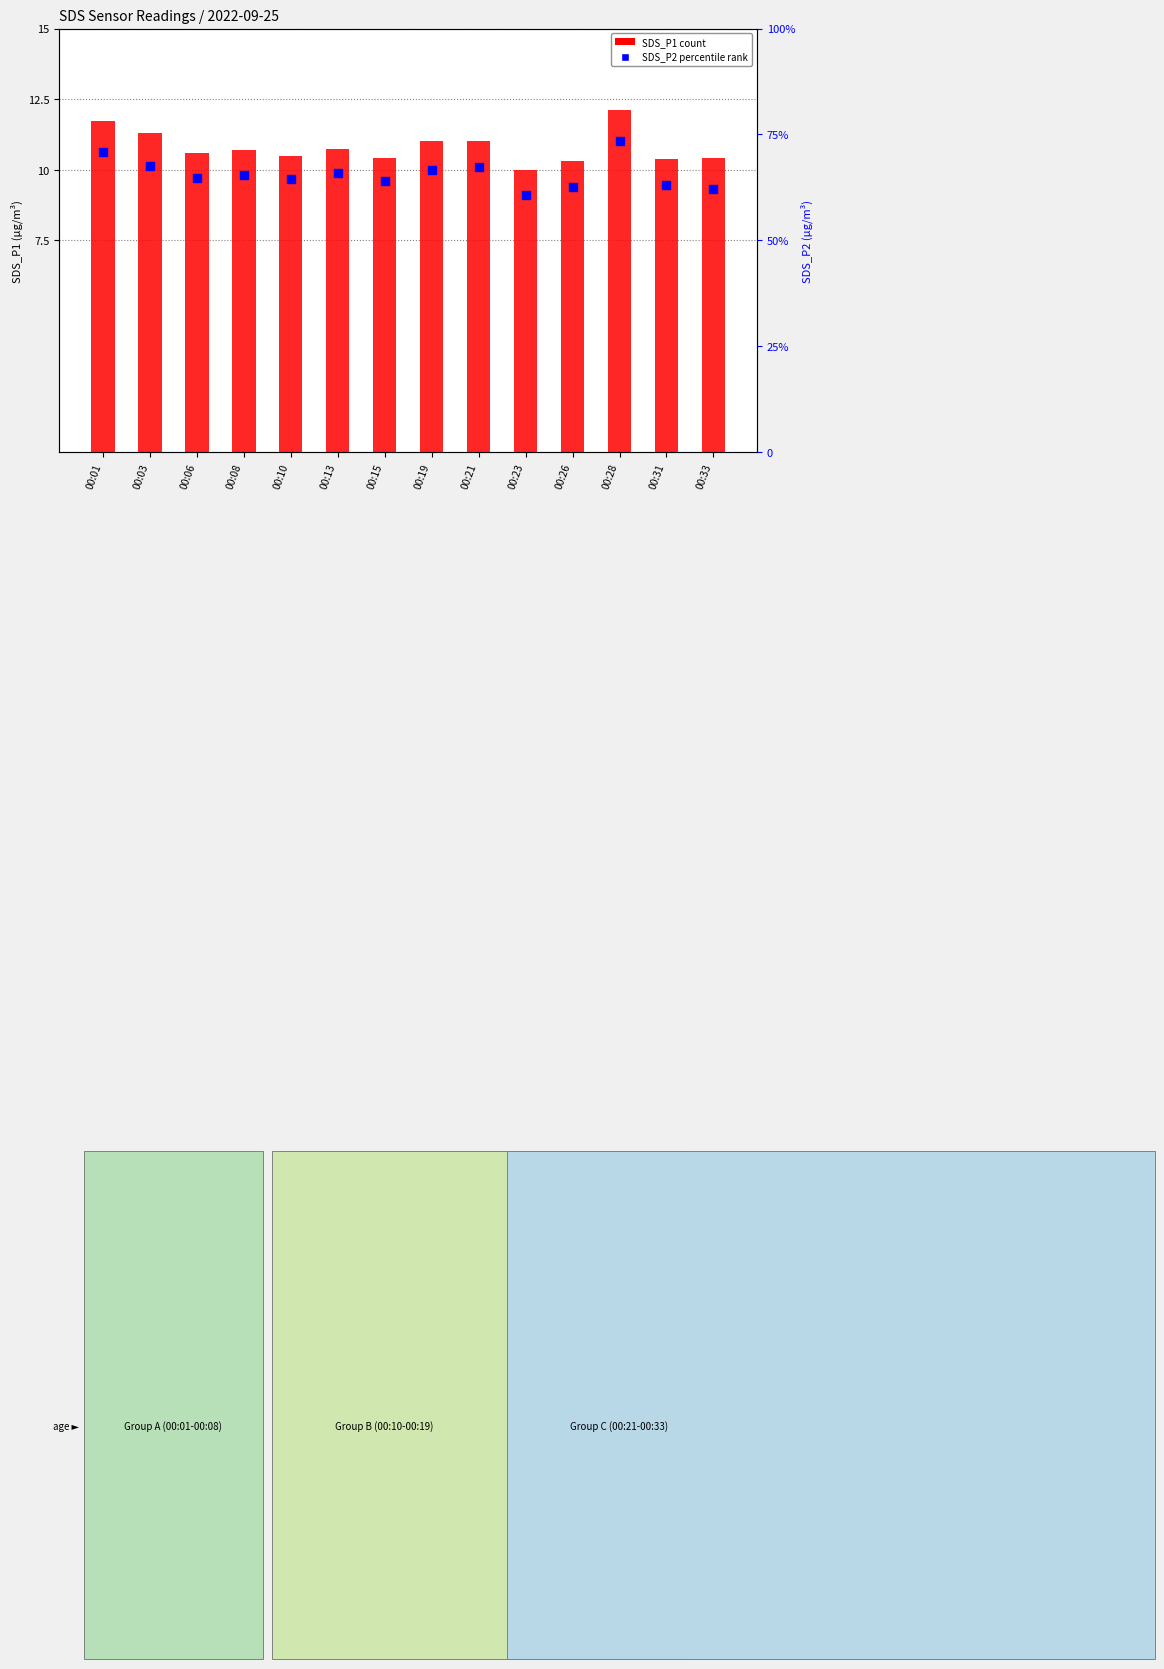

At how many categories does at least one series exceed 10?

13